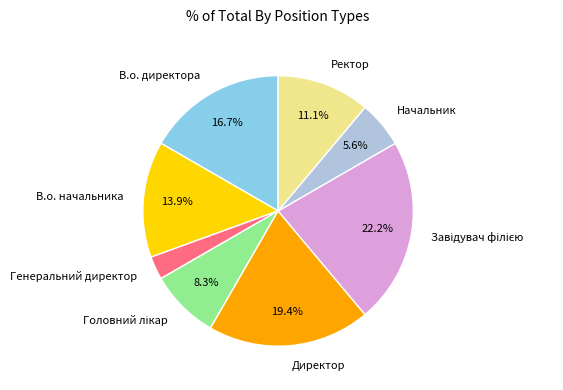

What is the ratio of the value at Начальник to the value at Генеральний директор?

2.0